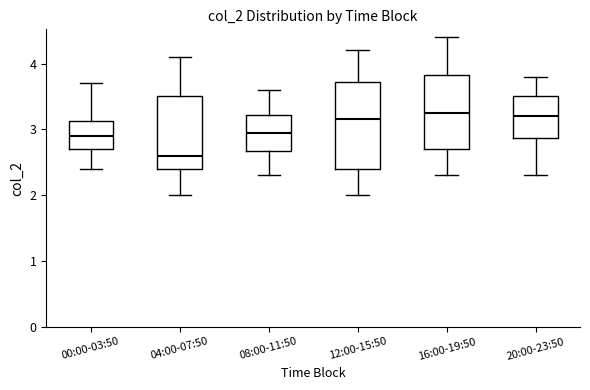

Reading left to right, read every box against the y-axis: the position of its median line, the range the box covers, and the ends of its whiskers. The values are not printed on the chart, so give them approximately, as read against the axis.

00:00-03:50: median 2.9, box 2.7 to 3.1, whiskers 2.4 to 3.7
04:00-07:50: median 2.6, box 2.4 to 3.5, whiskers 2.0 to 4.1
08:00-11:50: median 3.0, box 2.7 to 3.2, whiskers 2.3 to 3.6
12:00-15:50: median 3.2, box 2.4 to 3.7, whiskers 2.0 to 4.2
16:00-19:50: median 3.3, box 2.7 to 3.8, whiskers 2.3 to 4.4
20:00-23:50: median 3.2, box 2.9 to 3.5, whiskers 2.3 to 3.8